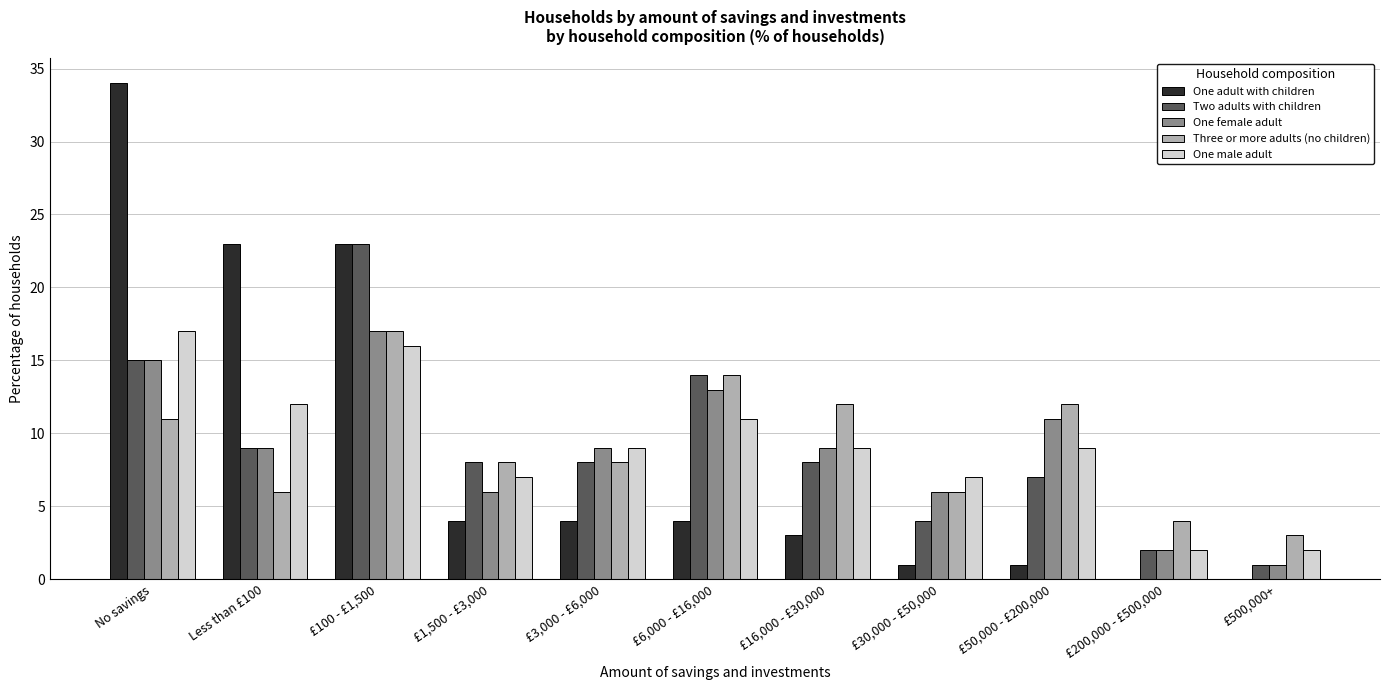

Count the number of data series in this chart.

5